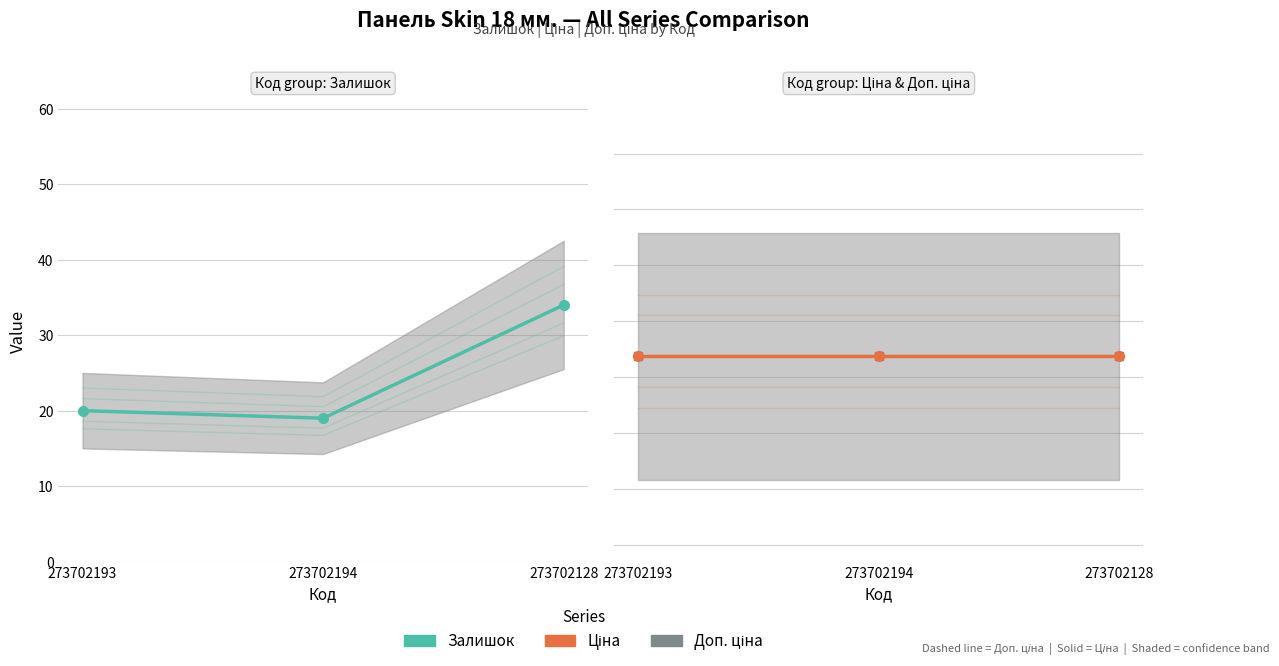

The value of Залишок at 273702194 is 19.0. True or false?

True